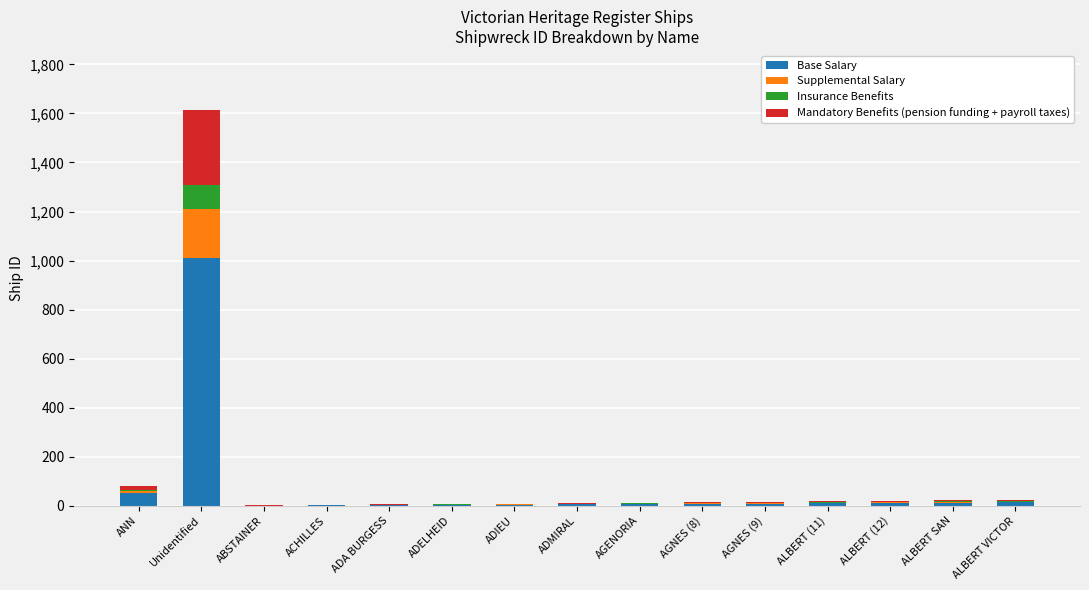

Which category has the highest value in the Base Salary series?

Unidentified